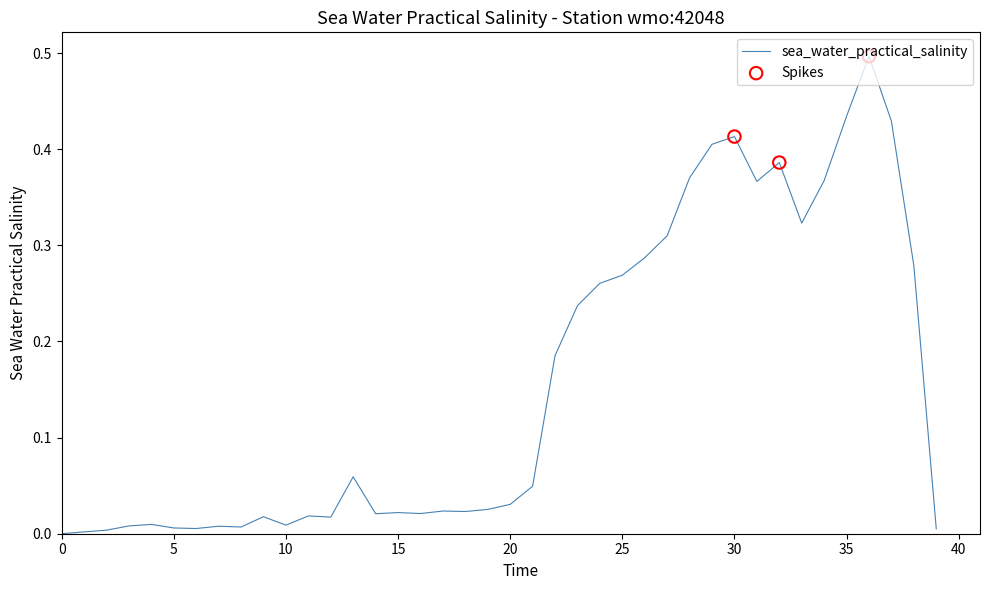

What is the difference between the maximum and minimum values?

0.5